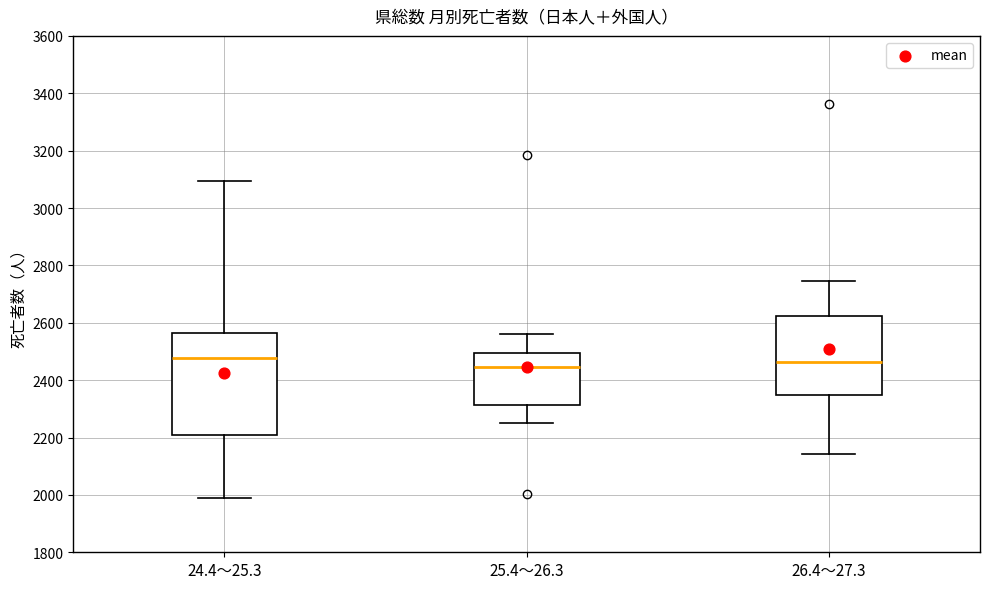

Where does the upper whisker of the box for 24.4～25.3 end on the y-axis? The values are not printed on the chart, so give them approximately, as read against the axis.

3100